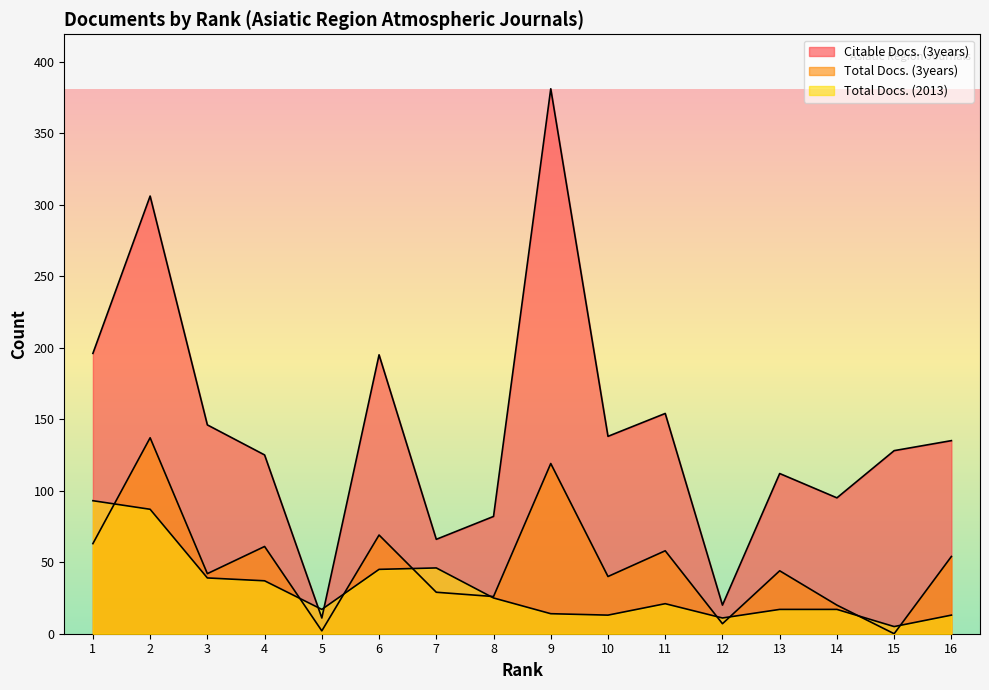

Which series has the widest spread of values?

Citable Docs. (3years)